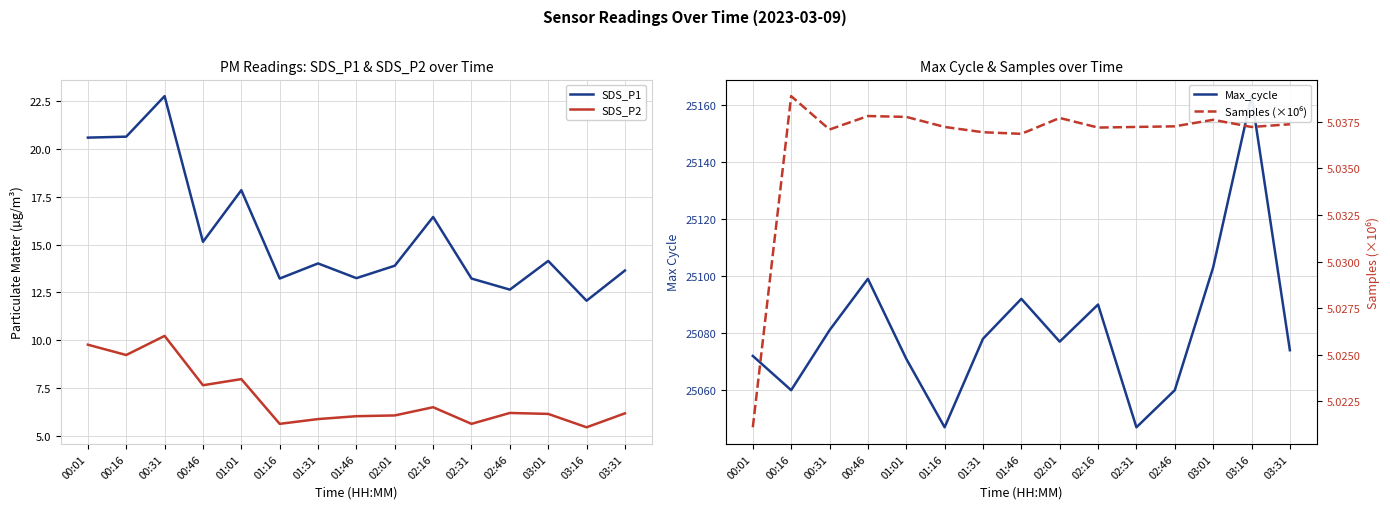

The SDS_P1 series shows 13.2 at 02:31. True or false?

True